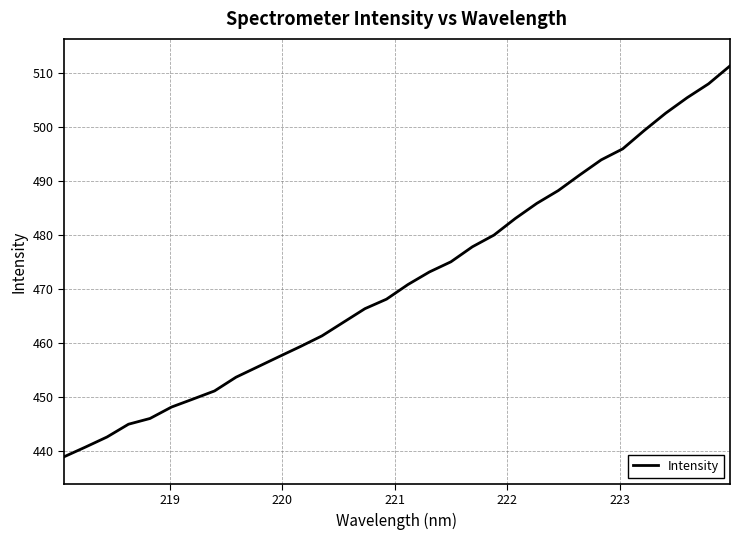

What is the sum of all values?

15088.0